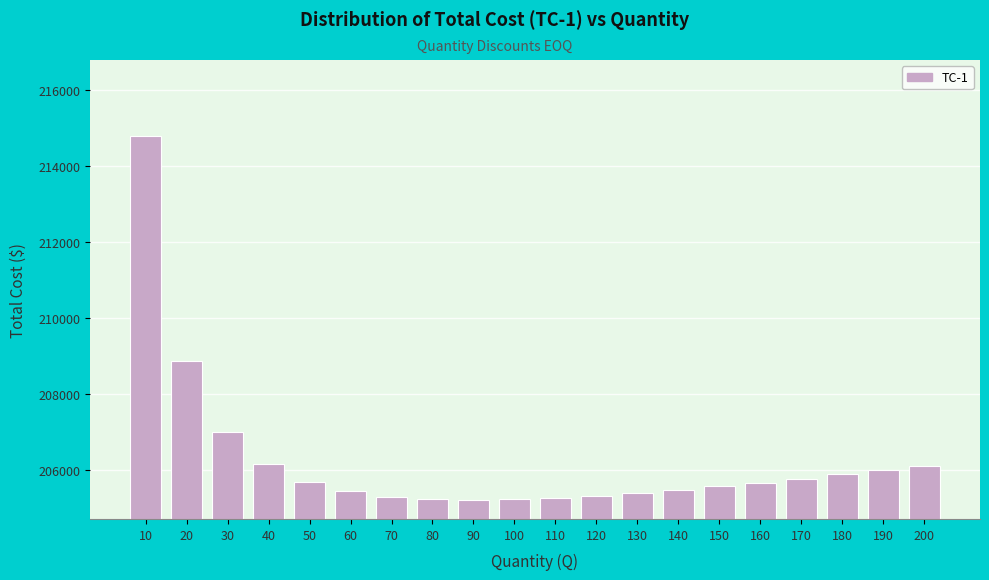

What is the value of the 12th bar from the left?

205312.5